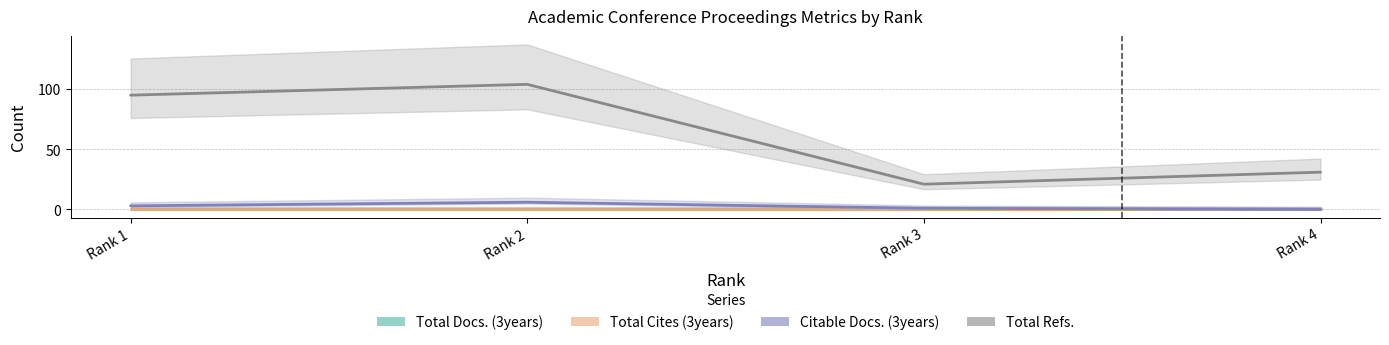

Rank the categories by Total Docs. (3years) value from highest to lowest.

Rank 1, Rank 2, Rank 3, Rank 4